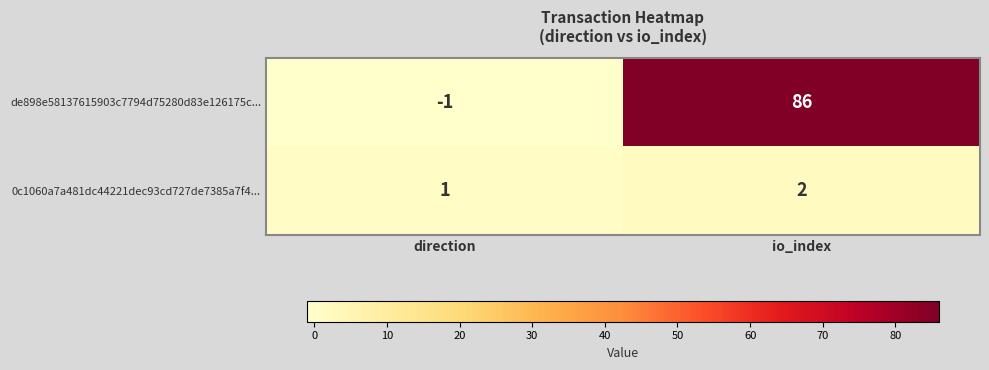

Reading right to left, list all the values displayed in this chart.

de898e58137615903c7794d75280d83e126175c...: io_index=86	direction=-1
0c1060a7a481dc44221dec93cd727de7385a7f4...: io_index=2	direction=1